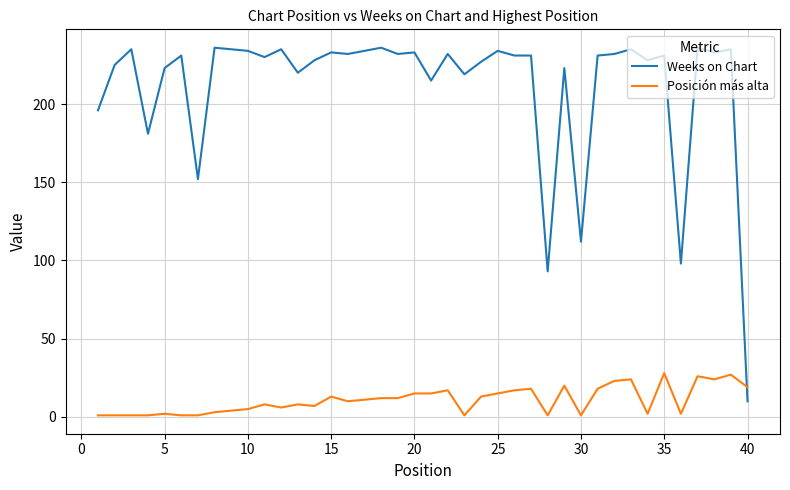

What is the difference between the maximum and minimum values in the Posición más alta series?

27